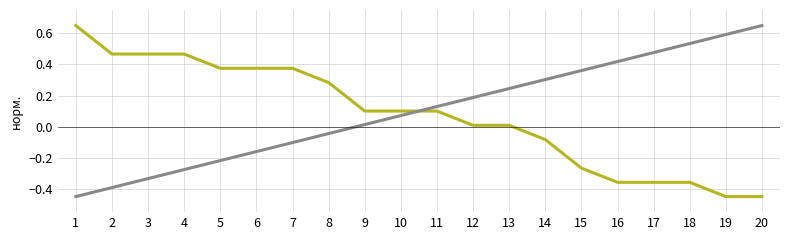

What is the difference between the highest and lowest values at 20?

1.1